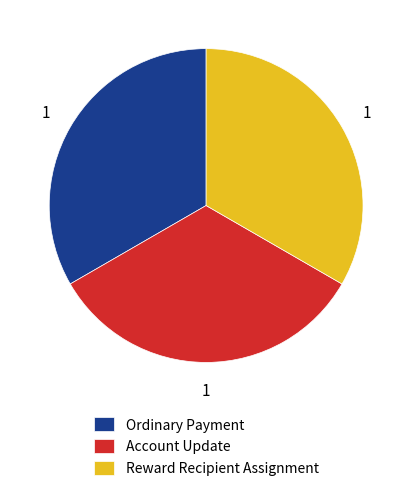

Is Ordinary Payment the majority of the pie?

No